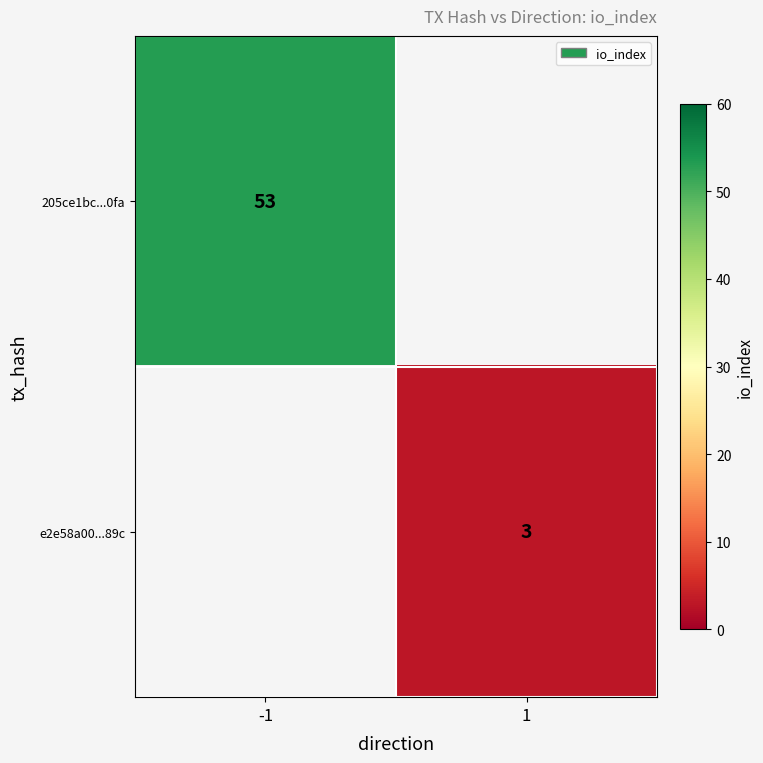

At how many categories does at least one series exceed 18?

1